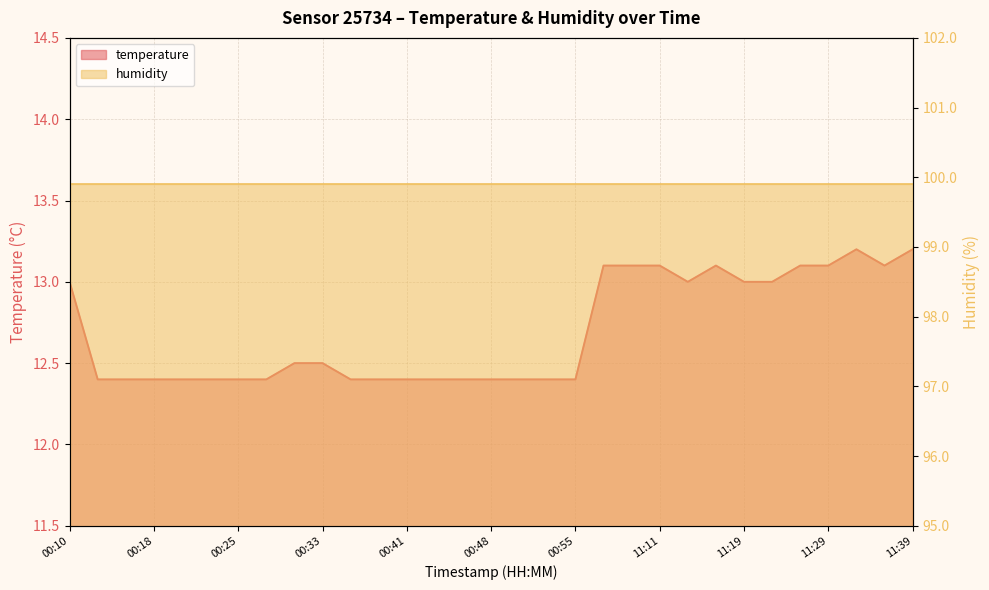

Count the values in the range 12 to 13.

22